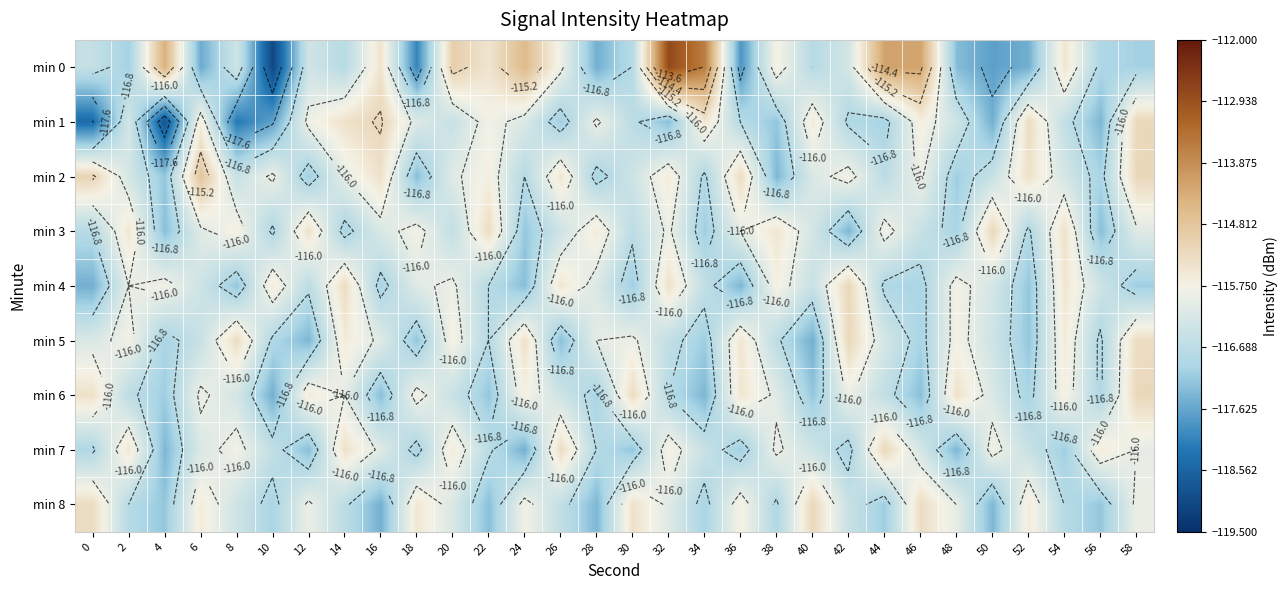

At which category is the sum across all series the highest?

32